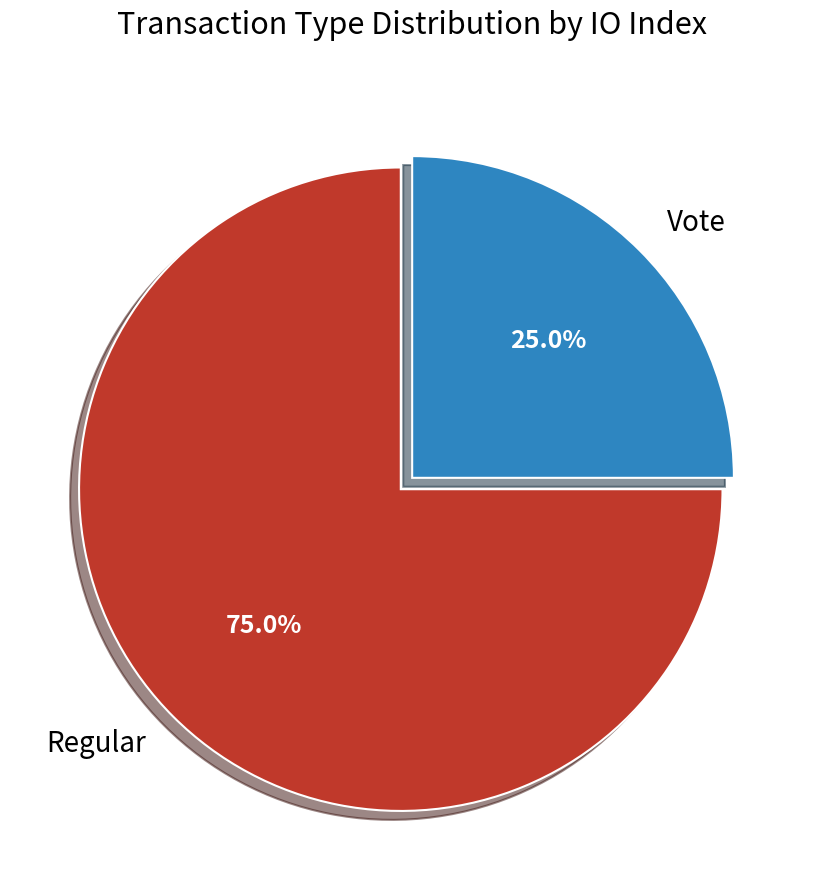

Which slice is the largest?

Regular